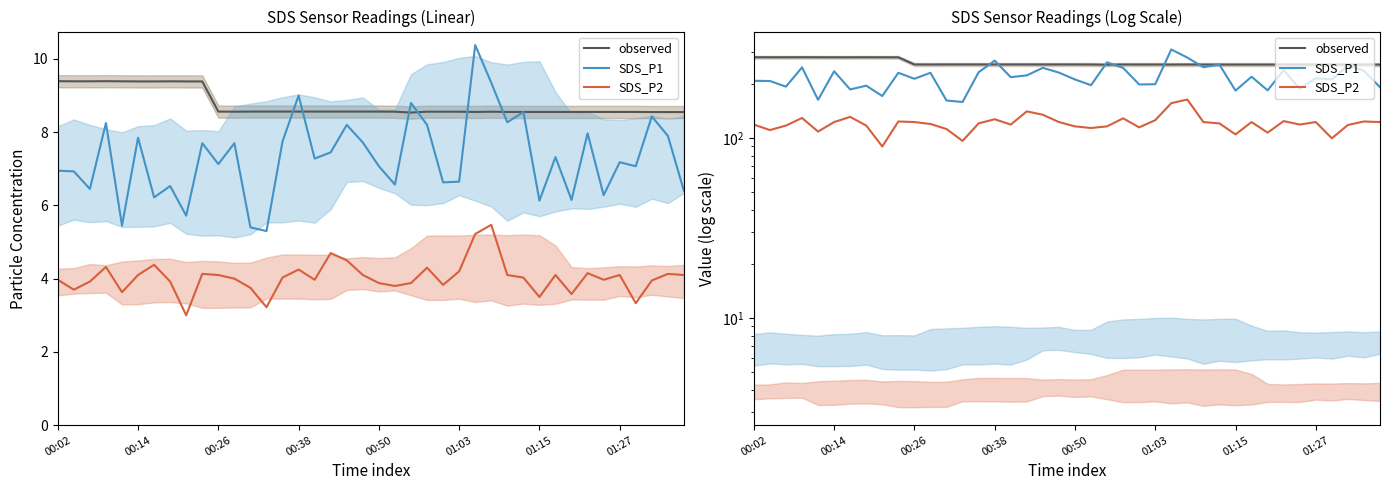

How many times do SDS_P1 and observed cross each other?

6